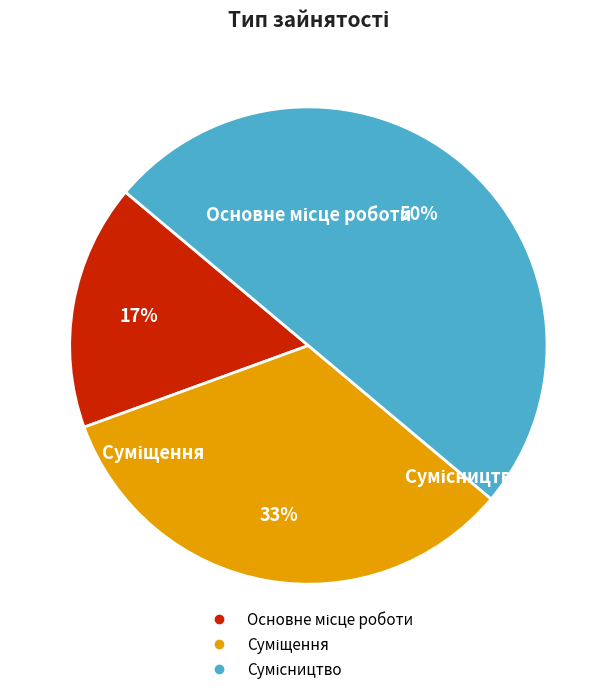

To the nearest percent, what is the difference between the largest and smallest slice percentages?

33%